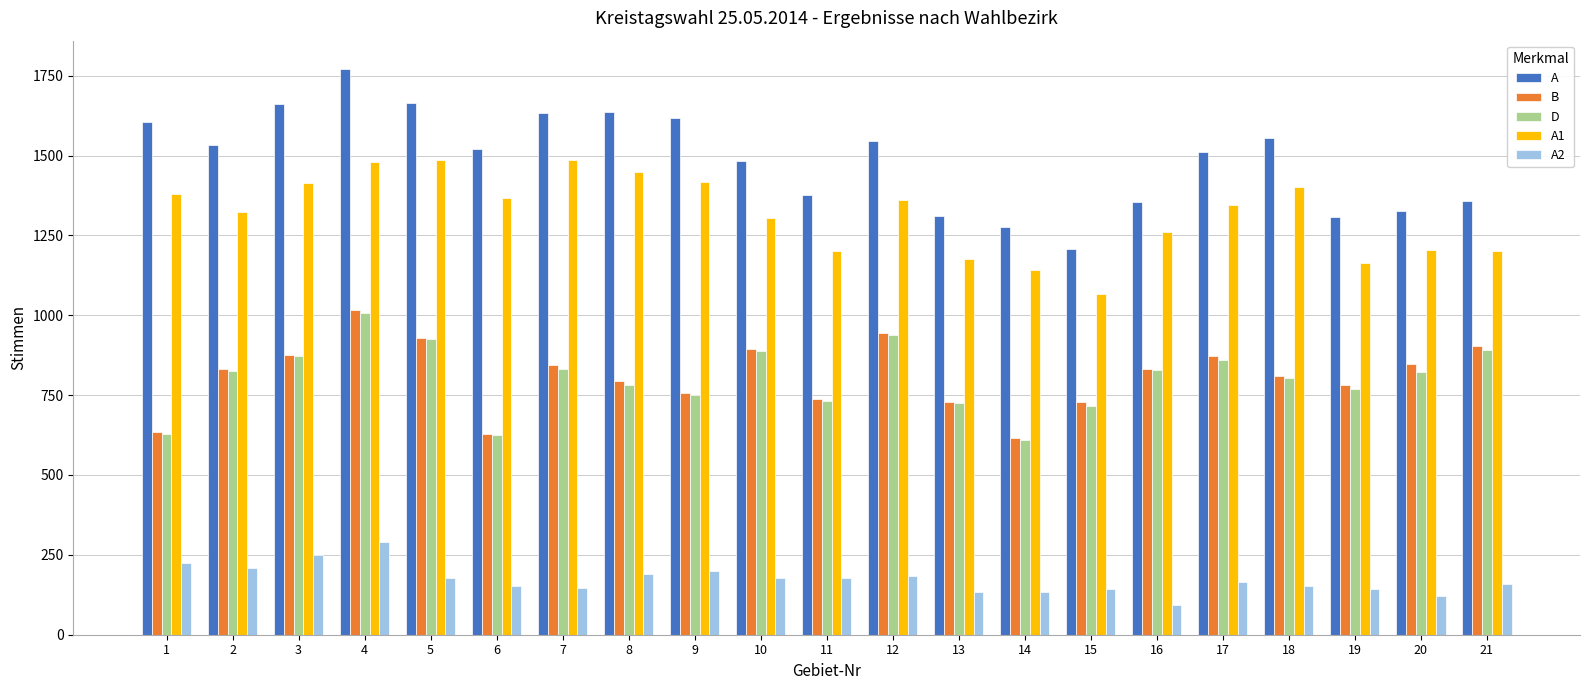

What is the difference between the second highest and second lowest values in the A series?

388